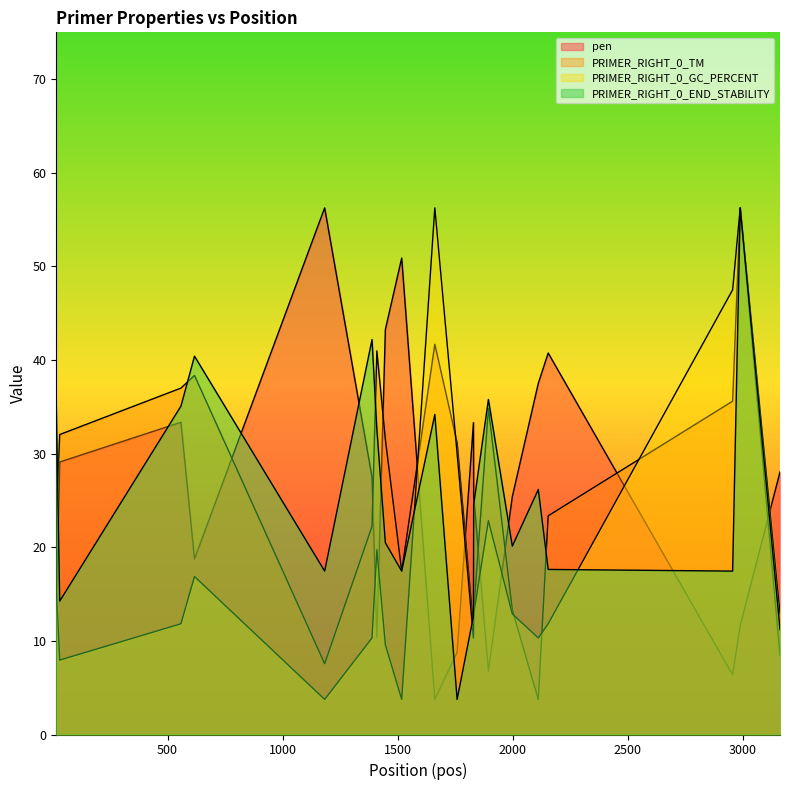

Rank the series by their maximum value, from highest to lowest.

pen, PRIMER_RIGHT_0_TM, PRIMER_RIGHT_0_GC_PERCENT, PRIMER_RIGHT_0_END_STABILITY